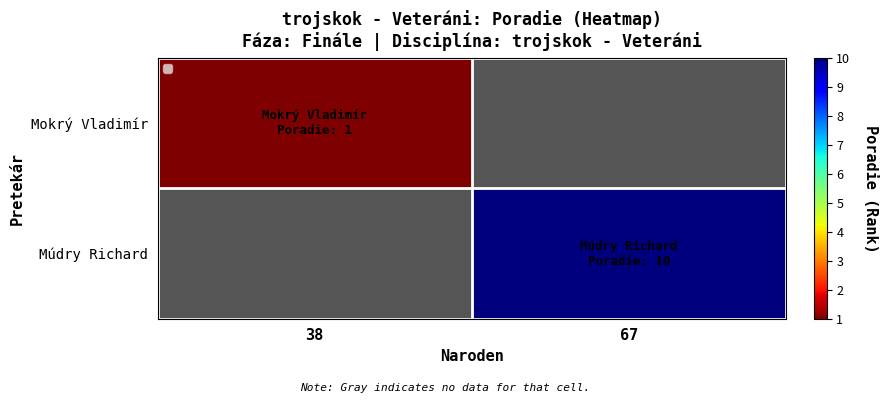

What is the maximum value for Mokrý Vladimír?

1.0